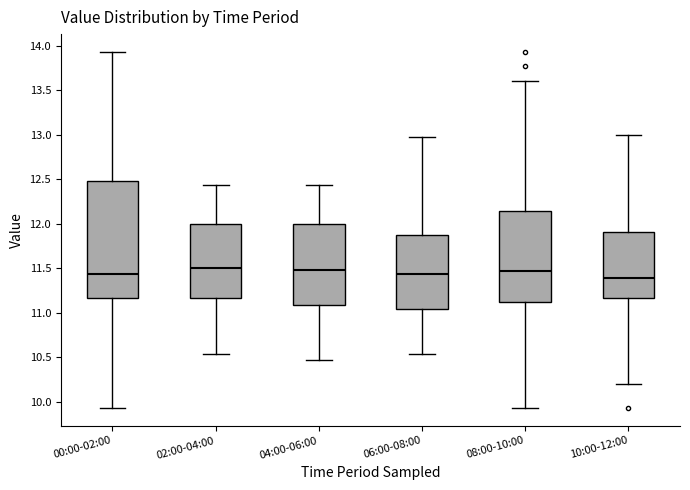

Reading left to right, read every box against the y-axis: the position of its median line, the range the box covers, and the ends of its whiskers. The values are not printed on the chart, so give them approximately, as read against the axis.

00:00-02:00: median 11.45, box 11.15 to 12.50, whiskers 9.95 to 13.95
02:00-04:00: median 11.50, box 11.15 to 12.00, whiskers 10.55 to 12.45
04:00-06:00: median 11.50, box 11.10 to 12.00, whiskers 10.45 to 12.45
06:00-08:00: median 11.45, box 11.05 to 11.85, whiskers 10.55 to 12.95
08:00-10:00: median 11.45, box 11.10 to 12.15, whiskers 9.95 to 13.60
10:00-12:00: median 11.40, box 11.15 to 11.90, whiskers 10.20 to 13.00